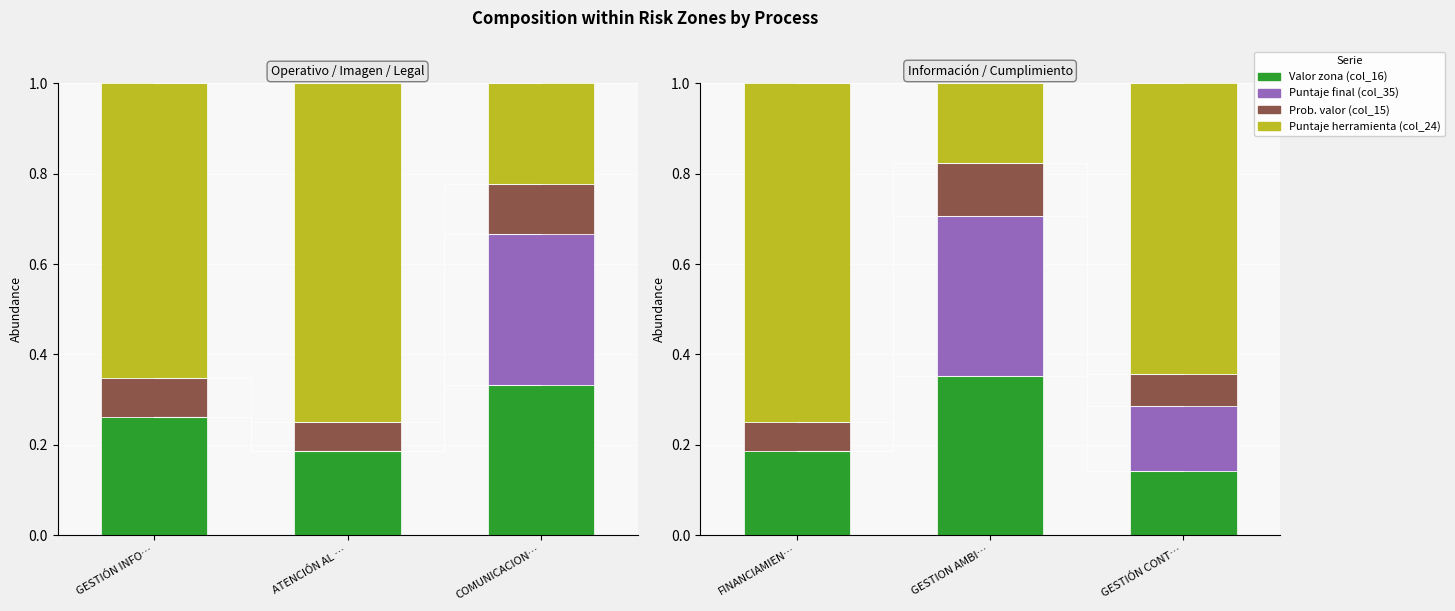

What position from the right is GESTIÓN CONT…?

1